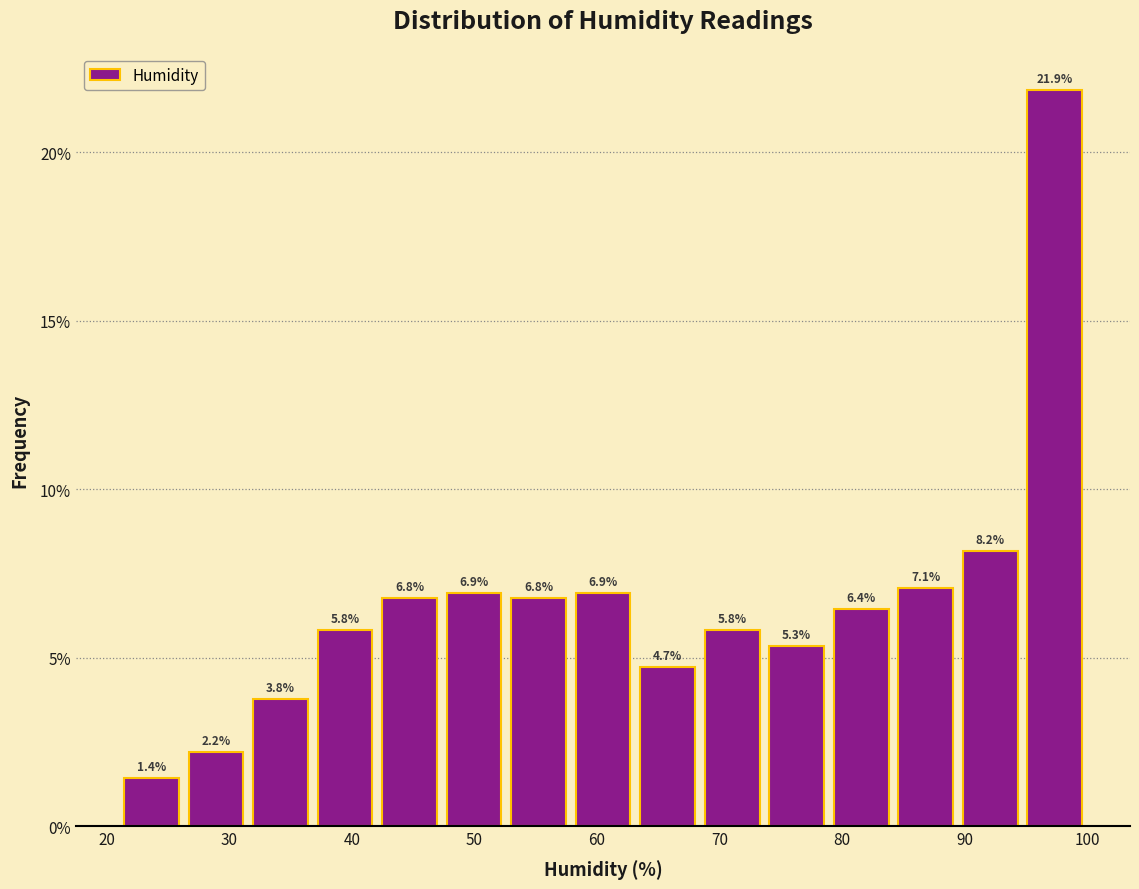

Reading left to right, transcribe this chart: for each bar, give the range it covers on the x-axis and its height. The bar edges are not printed on the chart, so give them approximately, as read against the axis.

21 to 26: 1.4
26 to 32: 2.2
32 to 37: 3.8
37 to 42: 5.8
42 to 47: 6.8
47 to 53: 6.9
53 to 58: 6.8
58 to 63: 6.9
63 to 68: 4.7
68 to 74: 5.8
74 to 79: 5.3
79 to 84: 6.4
84 to 89: 7.1
89 to 95: 8.2
95 to 100: 21.9